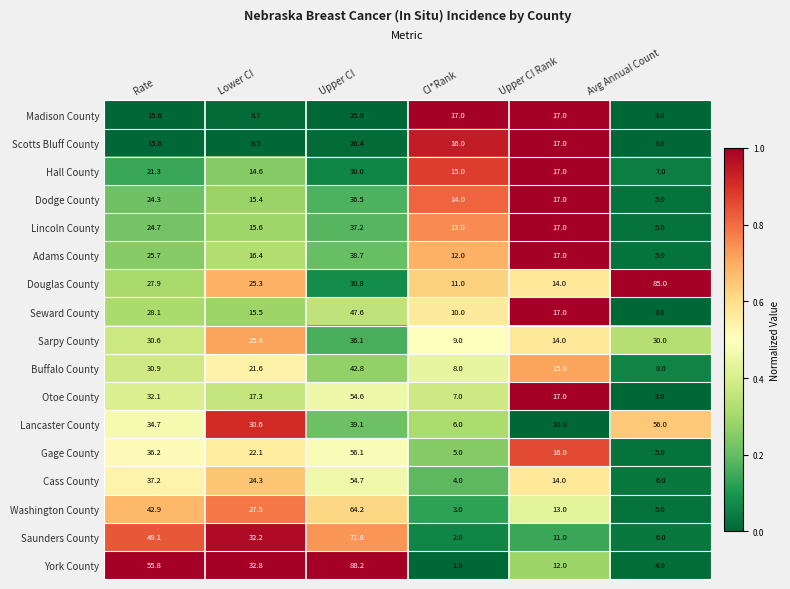

Rank the series at CI*Rank from lowest to highest value.

York County, Saunders County, Washington County, Cass County, Gage County, Lancaster County, Otoe County, Buffalo County, Sarpy County, Seward County, Douglas County, Adams County, Lincoln County, Dodge County, Hall County, Scotts Bluff County, Madison County